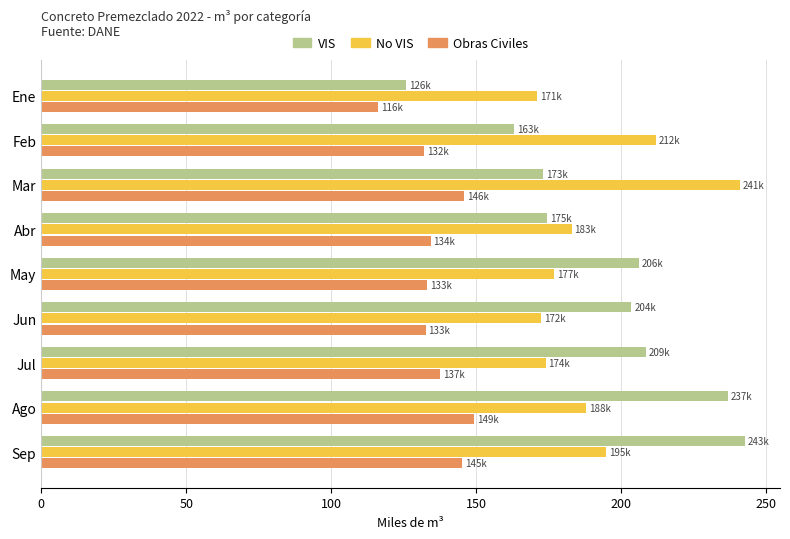

Is the value of No VIS at Sep greater than the value of VIS at Abr?

Yes